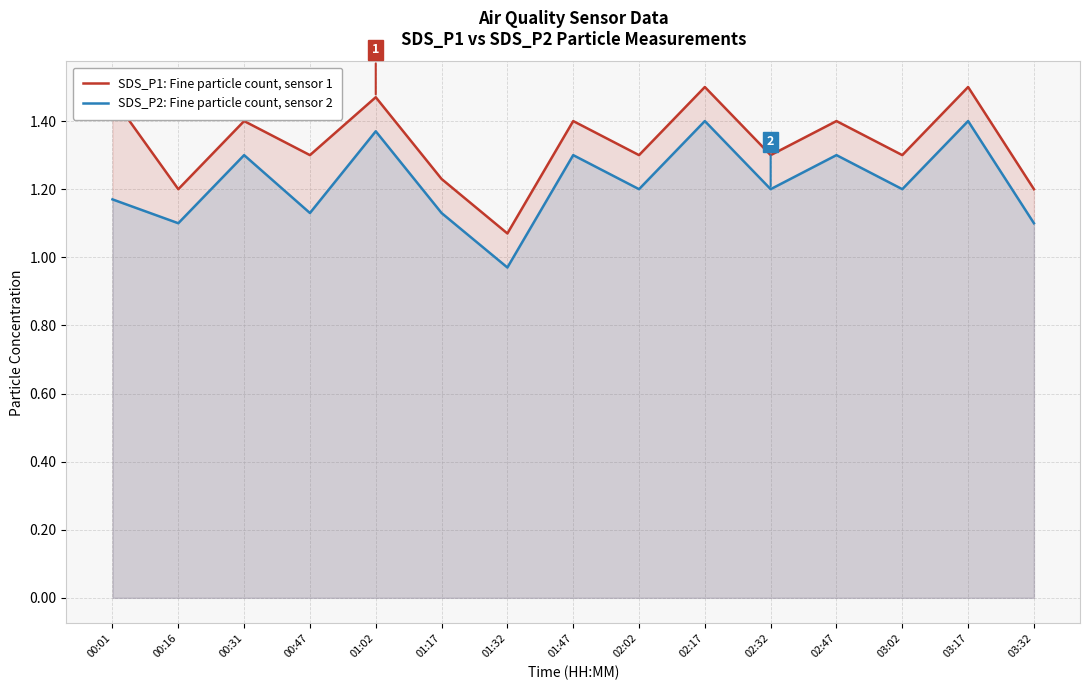

At 02:02, list the series in order from smallest to largest.

SDS_P2: Fine particle count, sensor 2, SDS_P1: Fine particle count, sensor 1